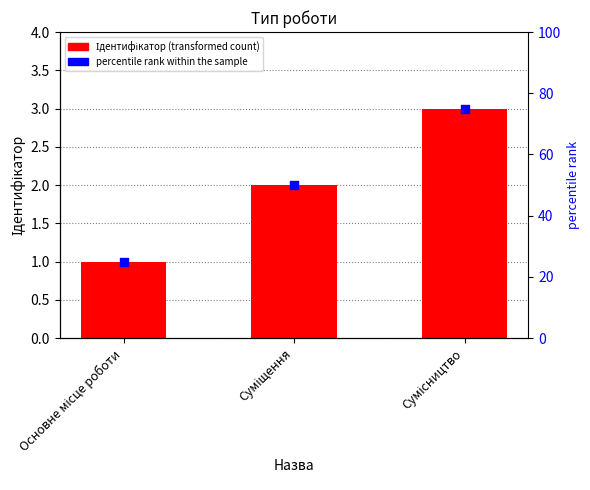

Which series contains the lowest Y value?

Ідентифікатор